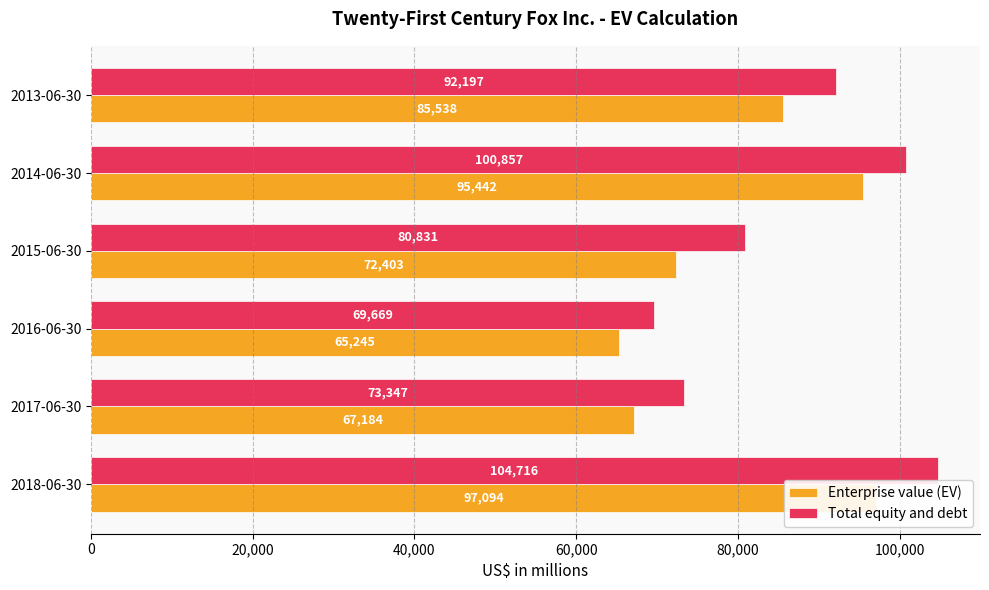

How many bars are there in each group?

2